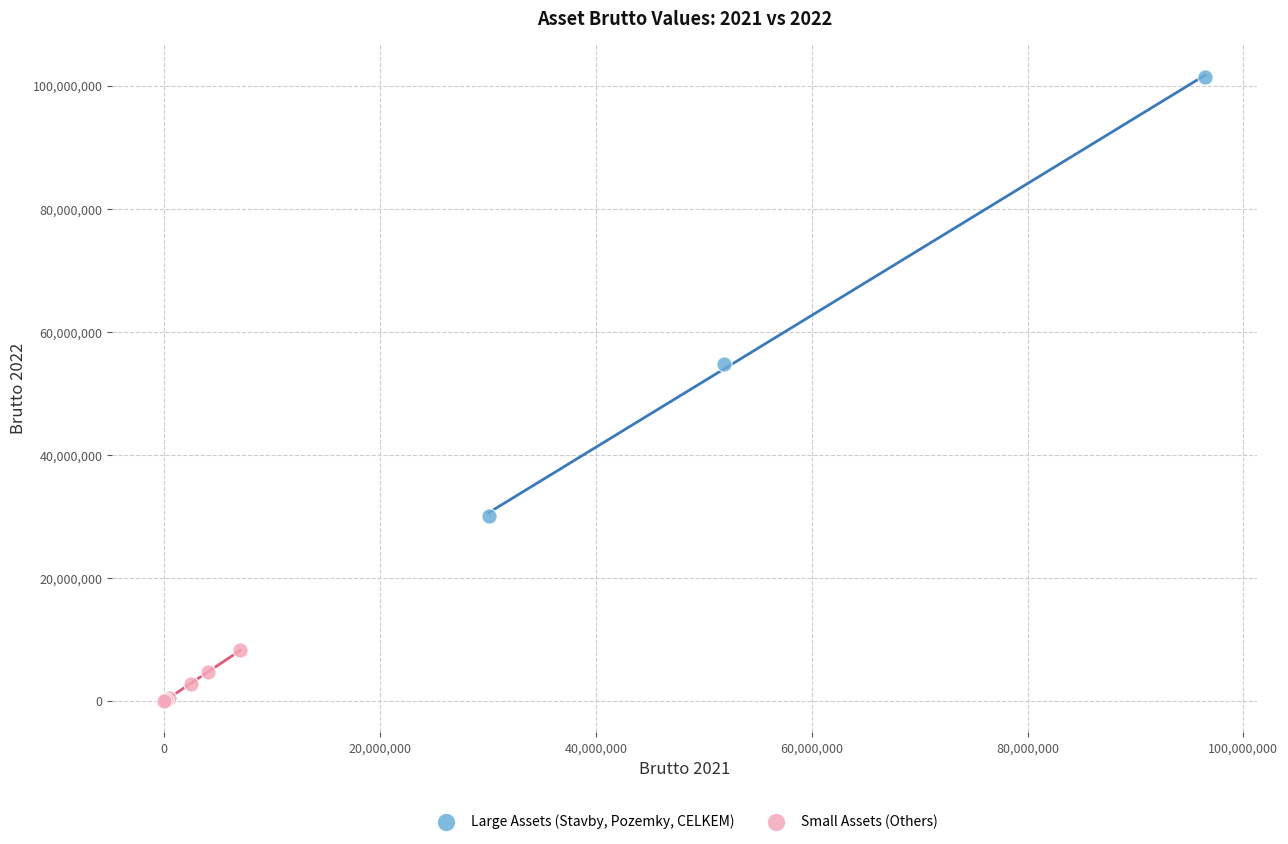

Which series reaches the minimum Y coordinate?

Small Assets (Others)